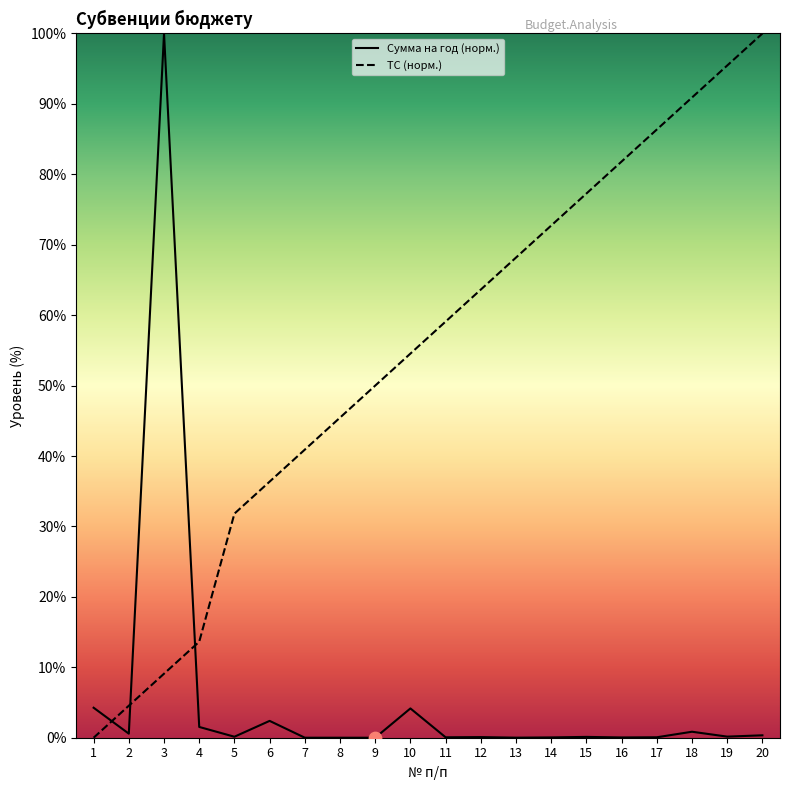

Which series has the largest total across all categories?

ТС (норм.)